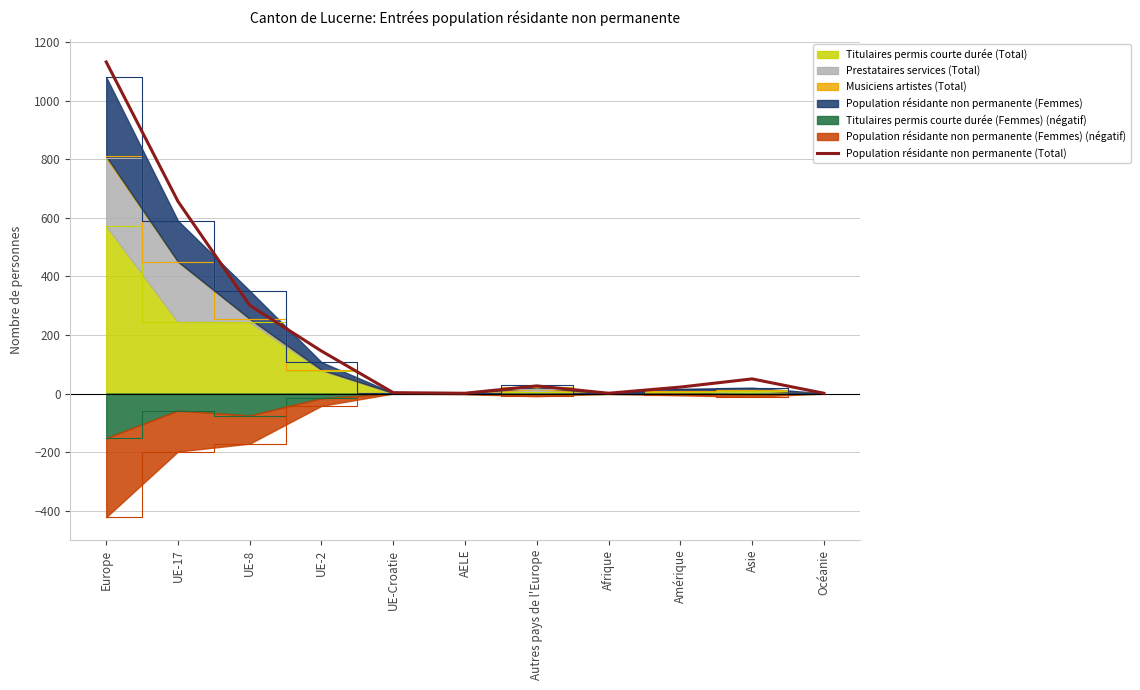

What is the difference between the maximum and minimum values?

1131